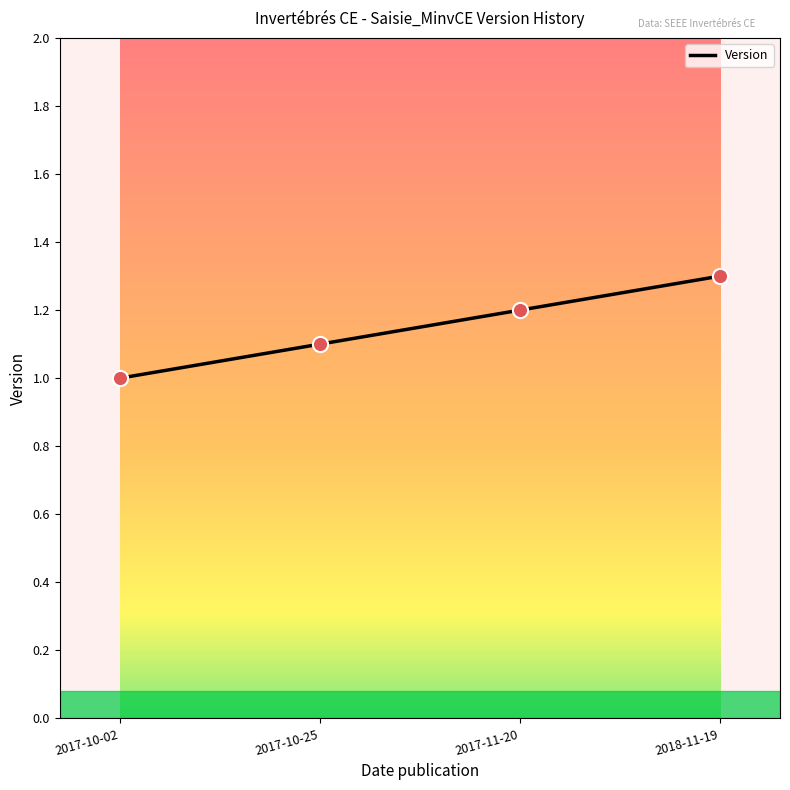

Which has a higher value, 2017-10-02 or 2017-10-25?

2017-10-25